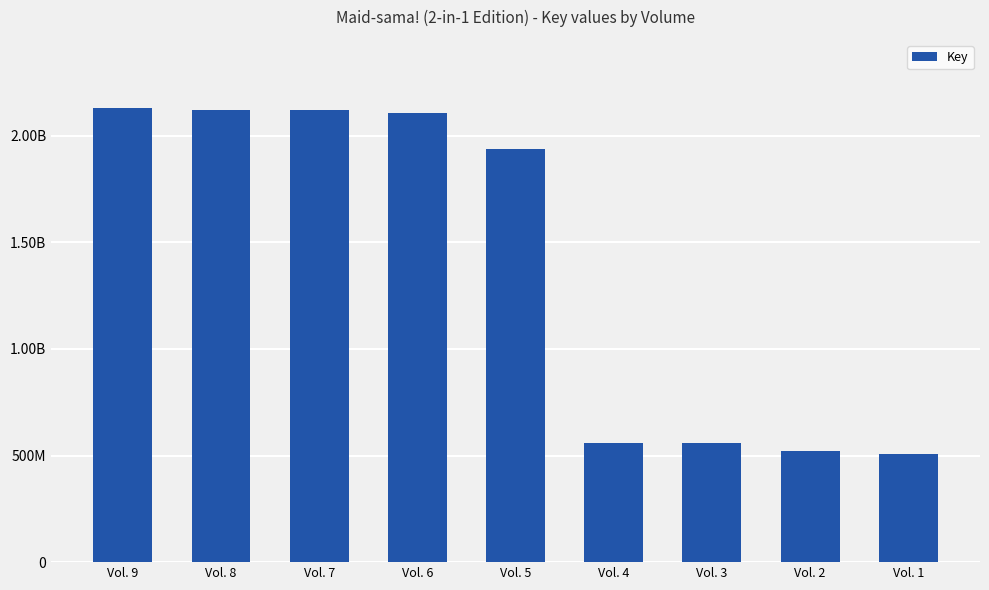

What is the change in value from Vol. 8 to Vol. 6?

-11043918